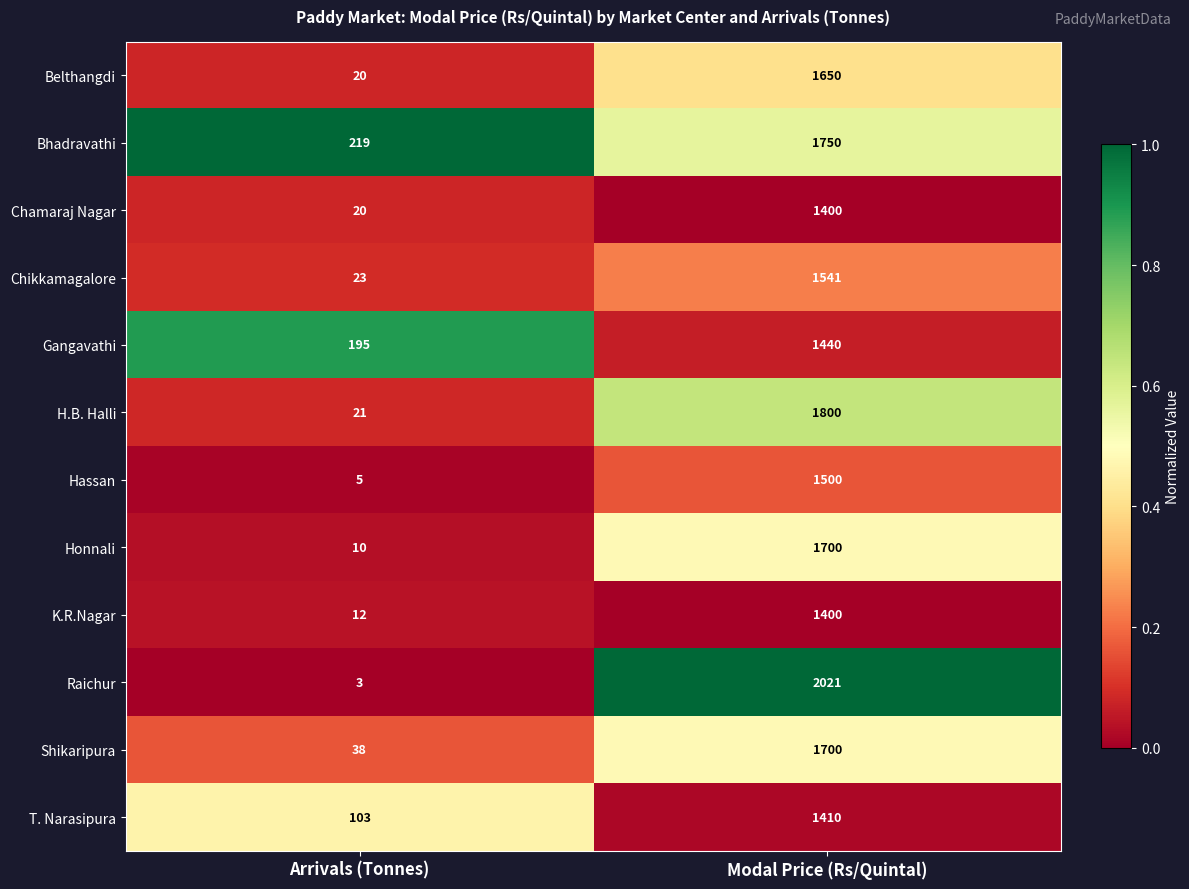

What is the sum of all Hassan values?

1505